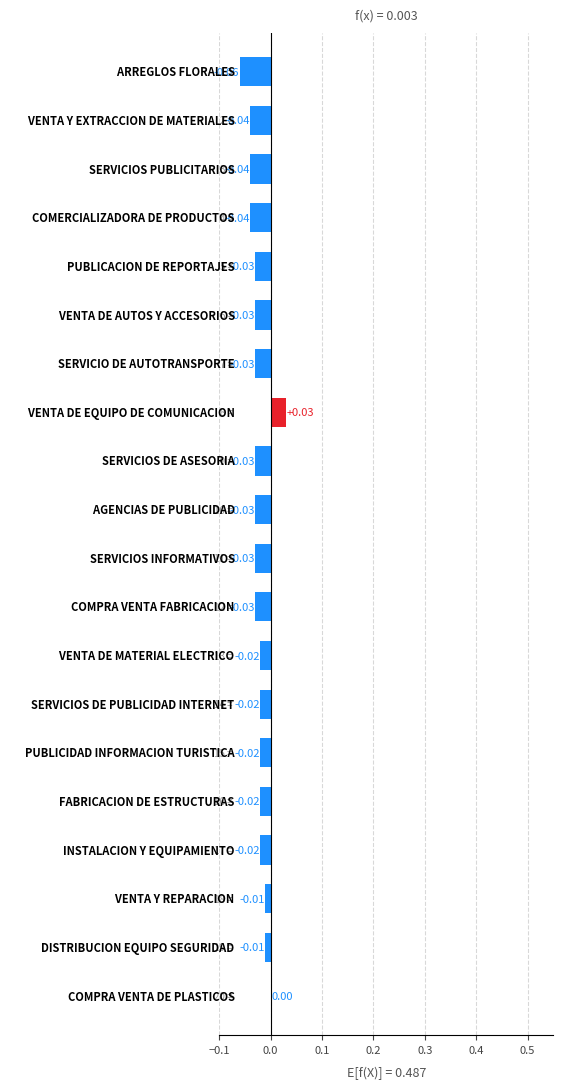

What is the sum of all values?

-0.5